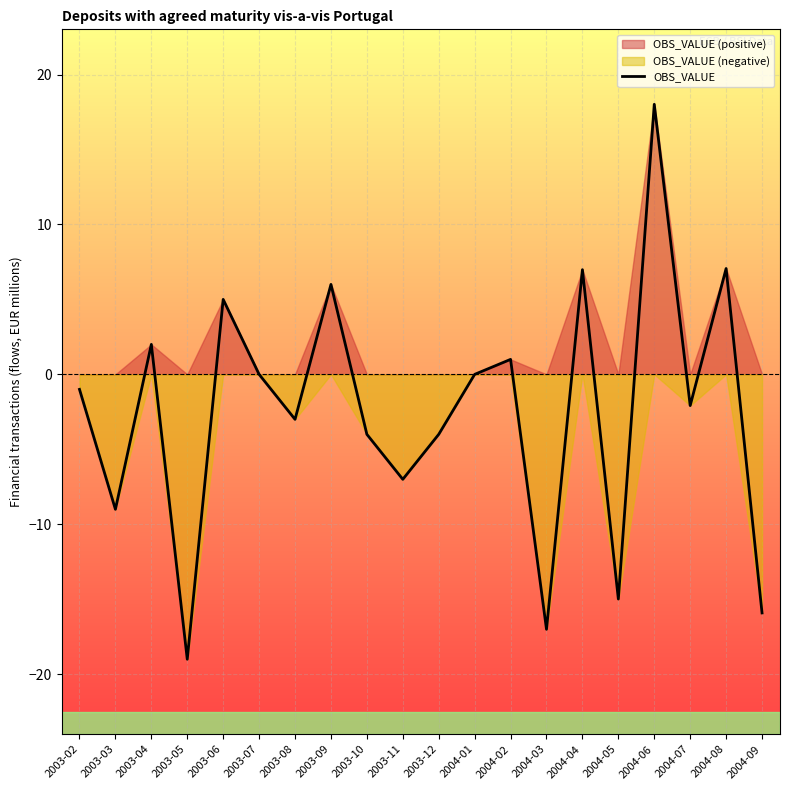

Count the number of categories in the chart.

20